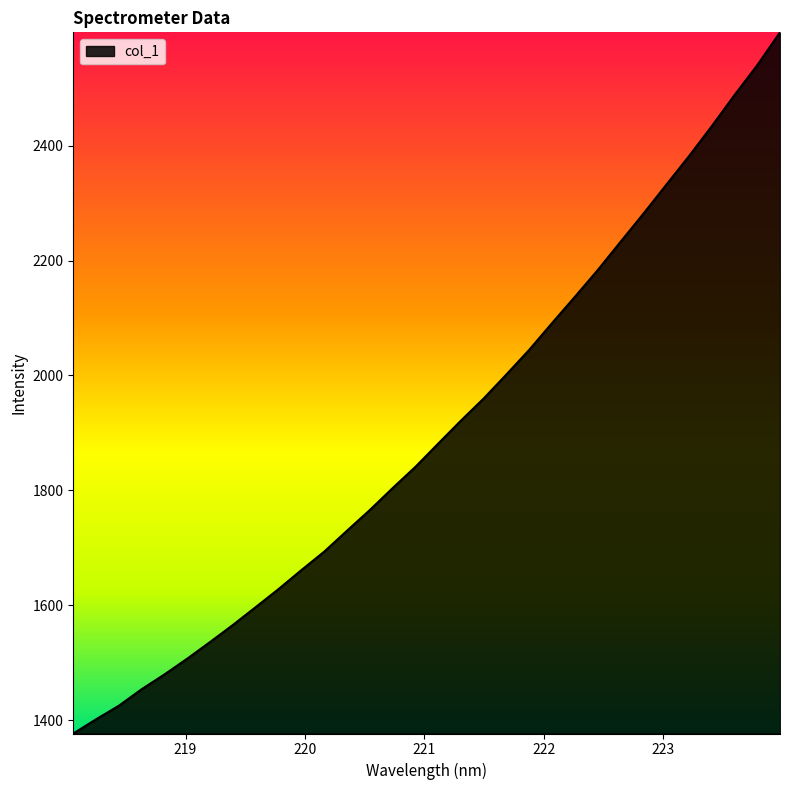

What is the greatest value displayed?

2597.4